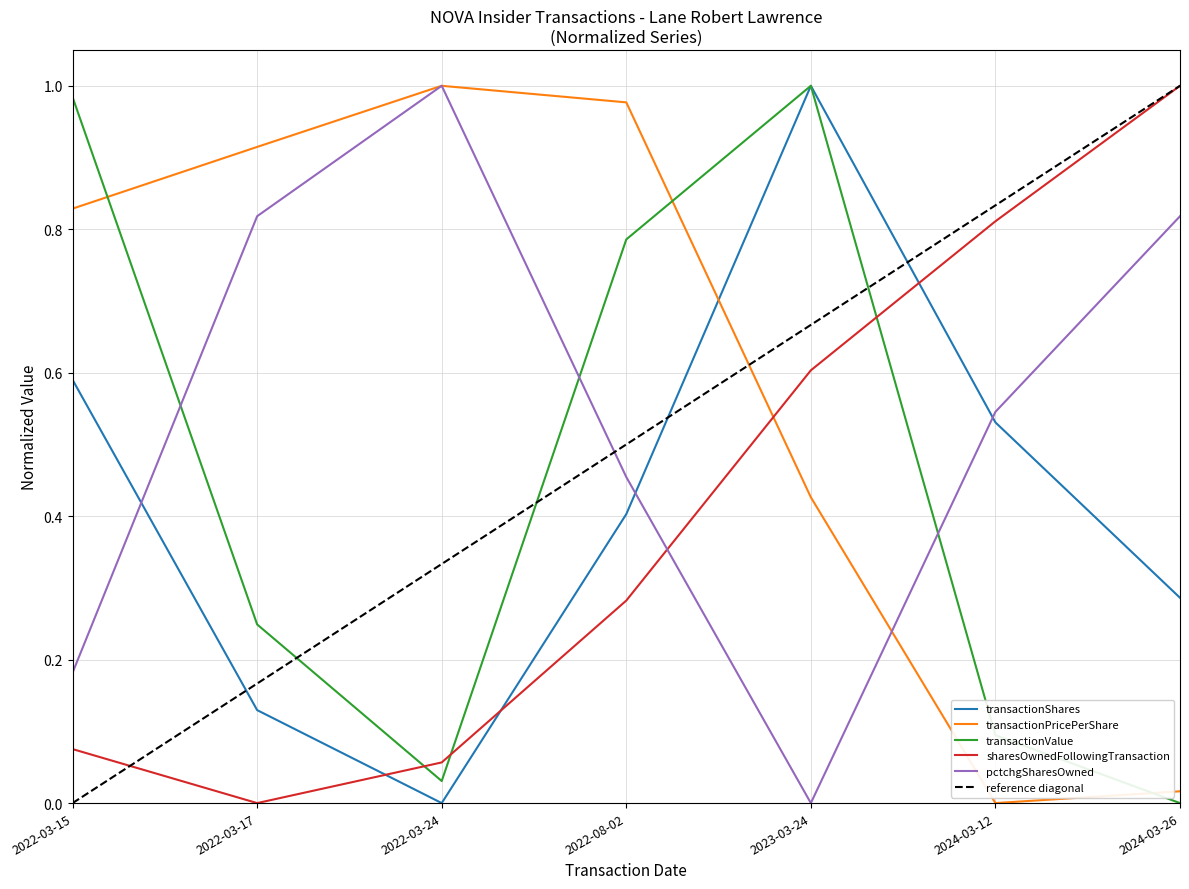

What is the greatest value displayed?

1.0